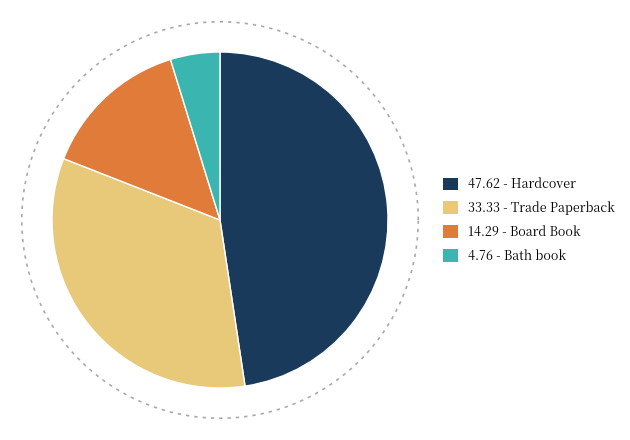

To the nearest percent, what portion does Hardcover represent?

48%